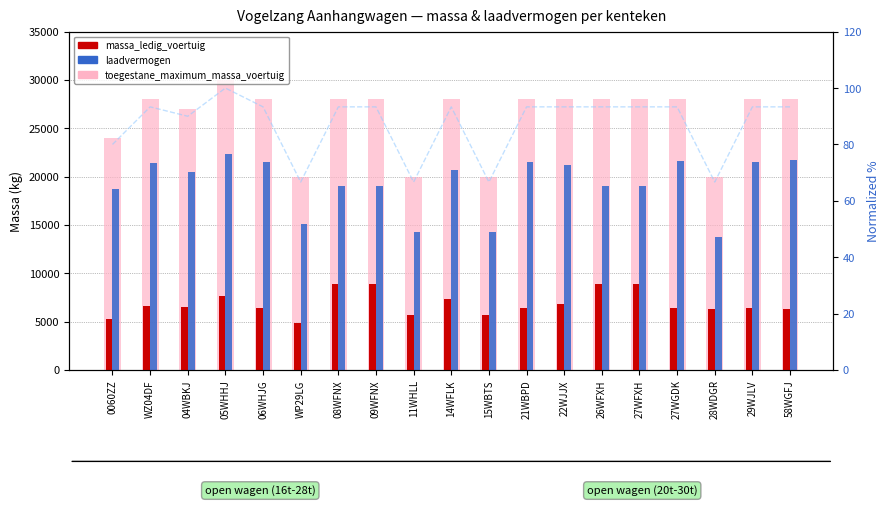

Is it true that toegestane_maximum_massa_voertuig equals 28000.0 at 14WFLK?

True